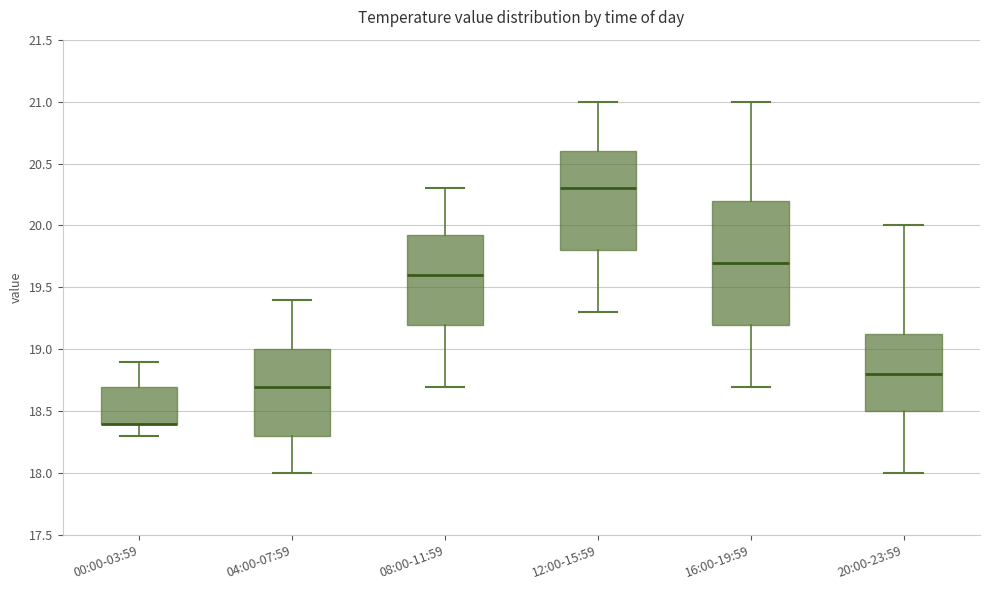

Which box is the tallest, from its lower edge to its upper edge?

16:00-19:59